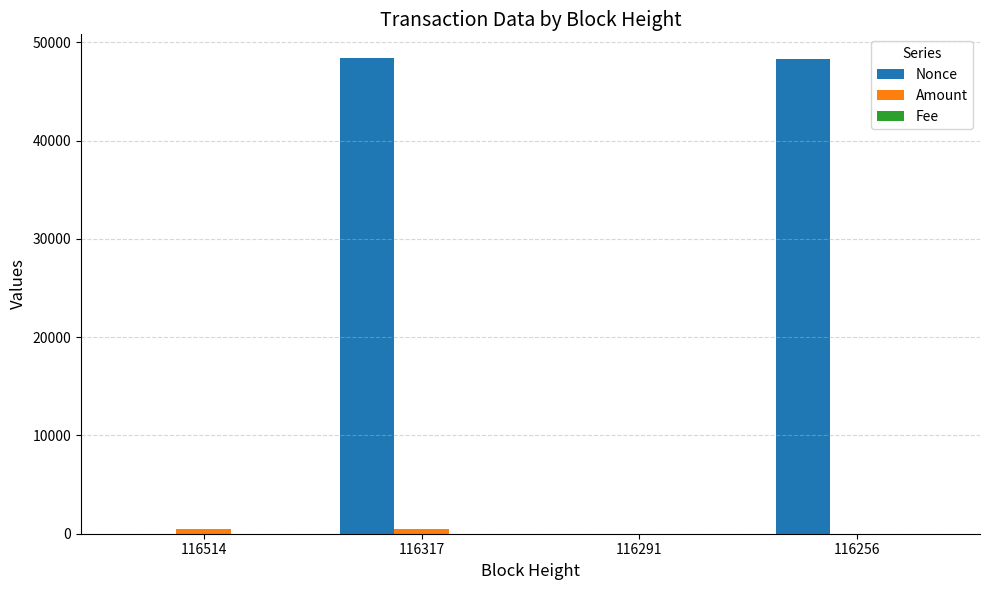

Are the bars horizontal?

No